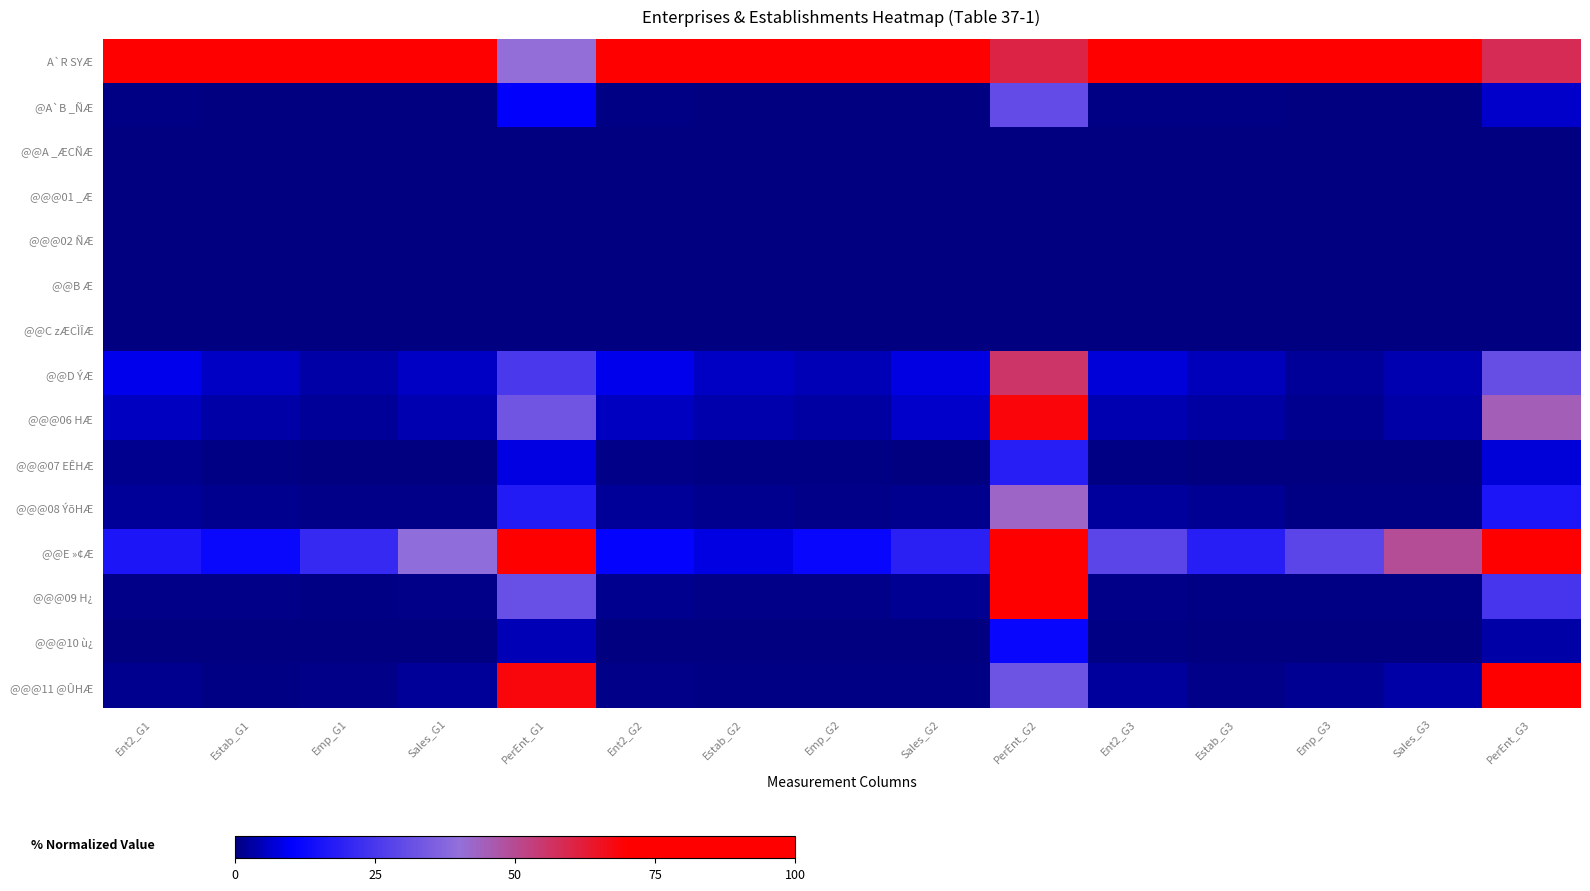

Count the number of data series in this chart.

15